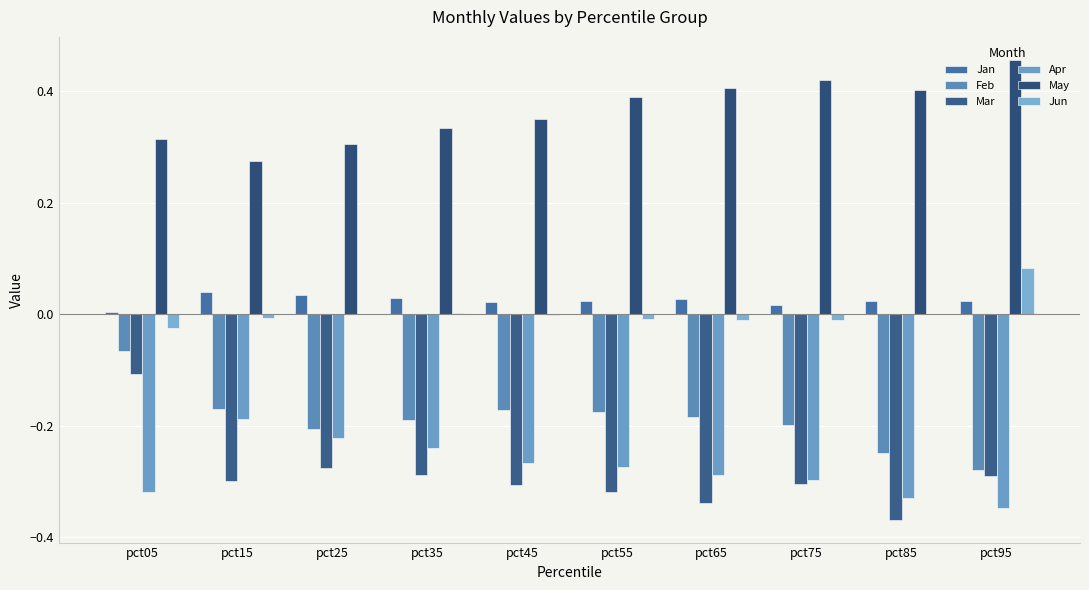

How many distinct data groups are displayed?

6